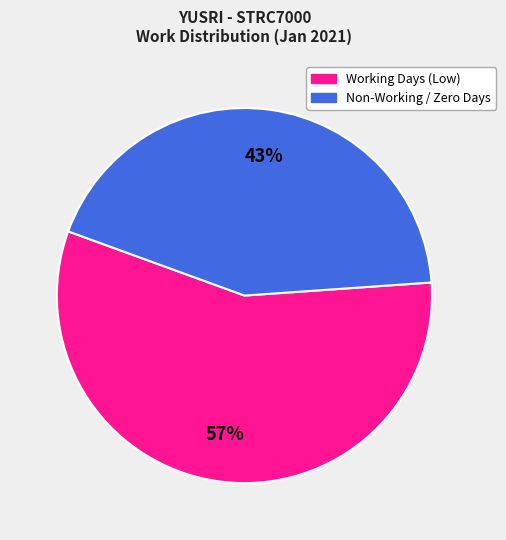

To the nearest percent, what is the average slice percentage?

50%